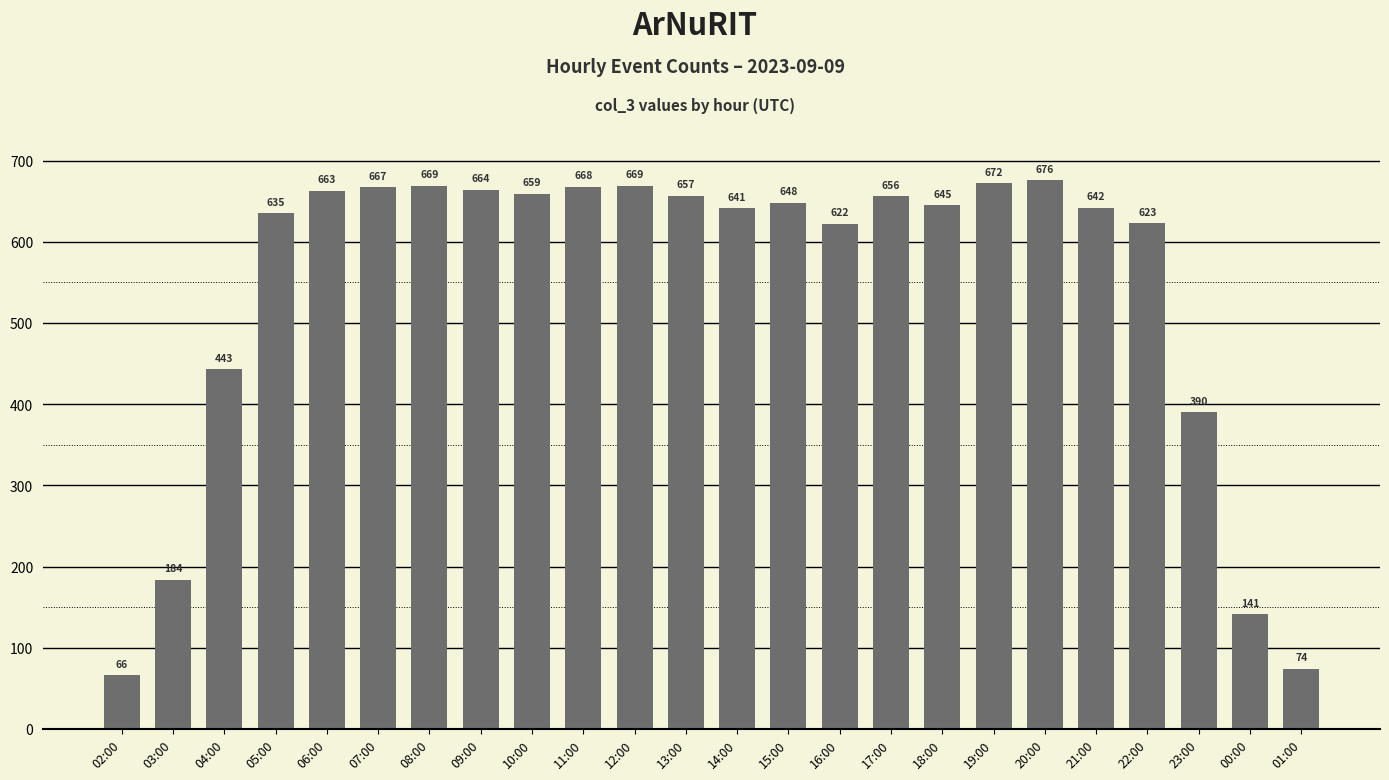

The value at 18:00 is 645. True or false?

True